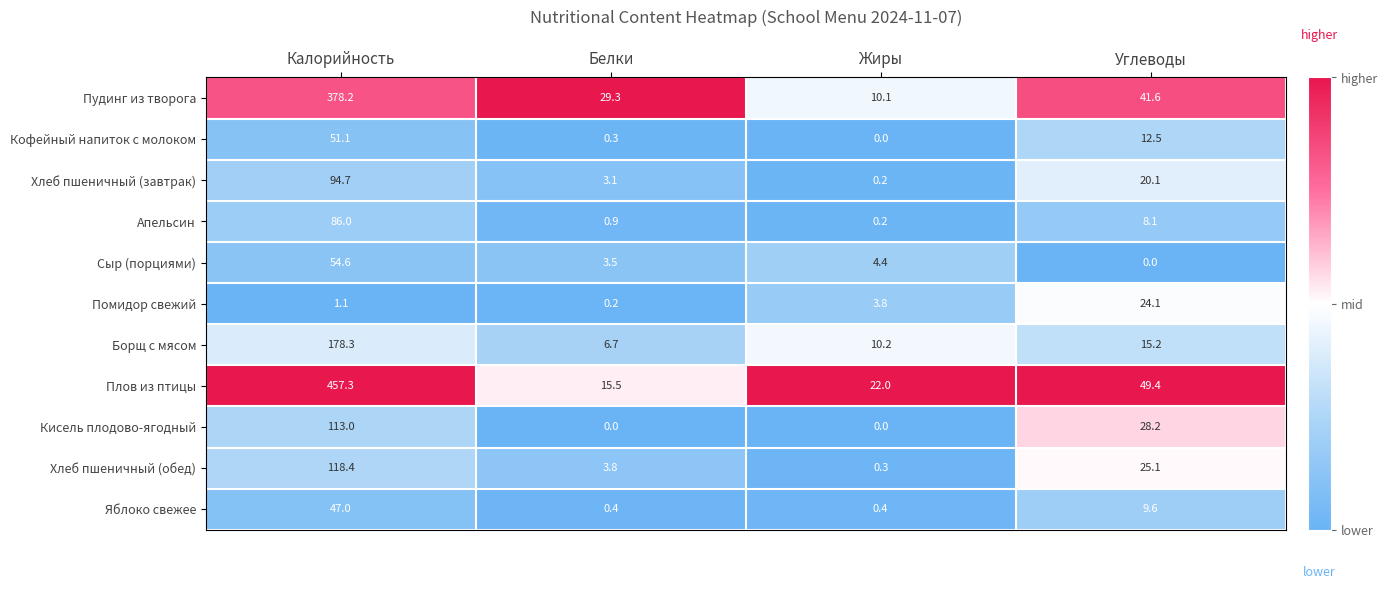

Which series changed the most between Белки and Жиры?

Пудинг из творога